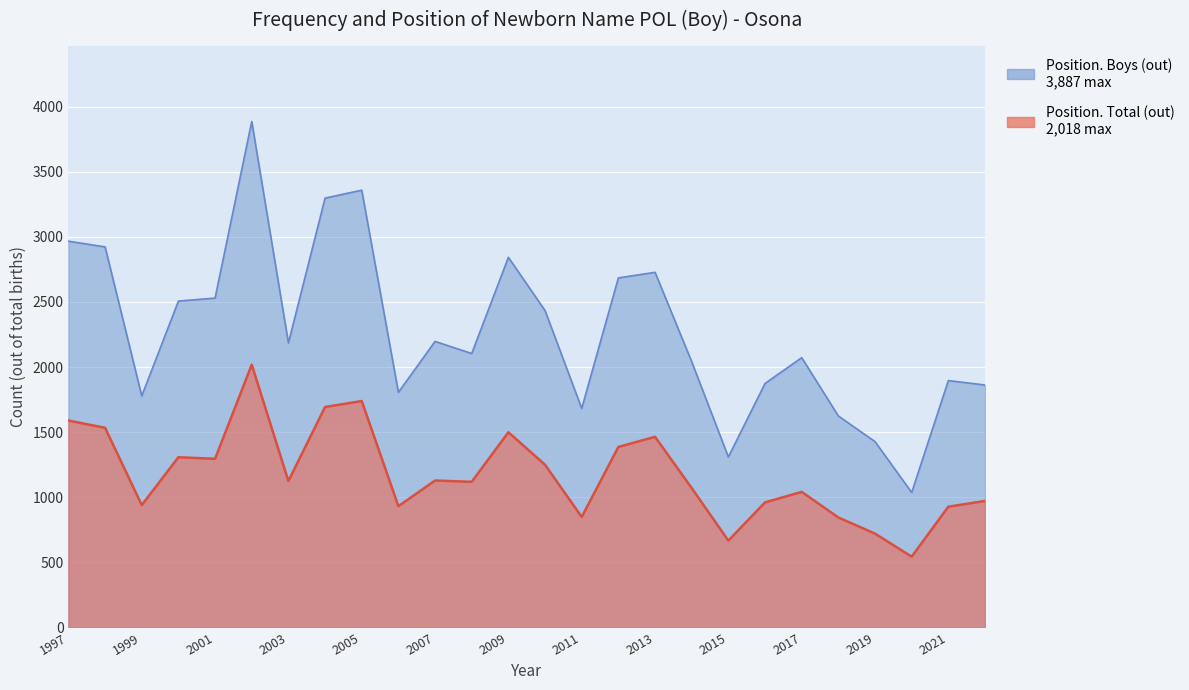

Reading right to left, transcribe all the data shown in this chart.

Position. Total (out): 971	927	543	720	844	1041	960	666	1070	1464	1386	848	1249	1499	1118	1128	931	1739	1693	1124	2018	1295	1307	939	1533	1589
Position. Boys (out): 1862	1896	1036	1427	1624	2072	1874	1309	2041	2728	2685	1682	2434	2843	2104	2197	1806	3359	3298	2185	3887	2530	2507	1778	2923	2967